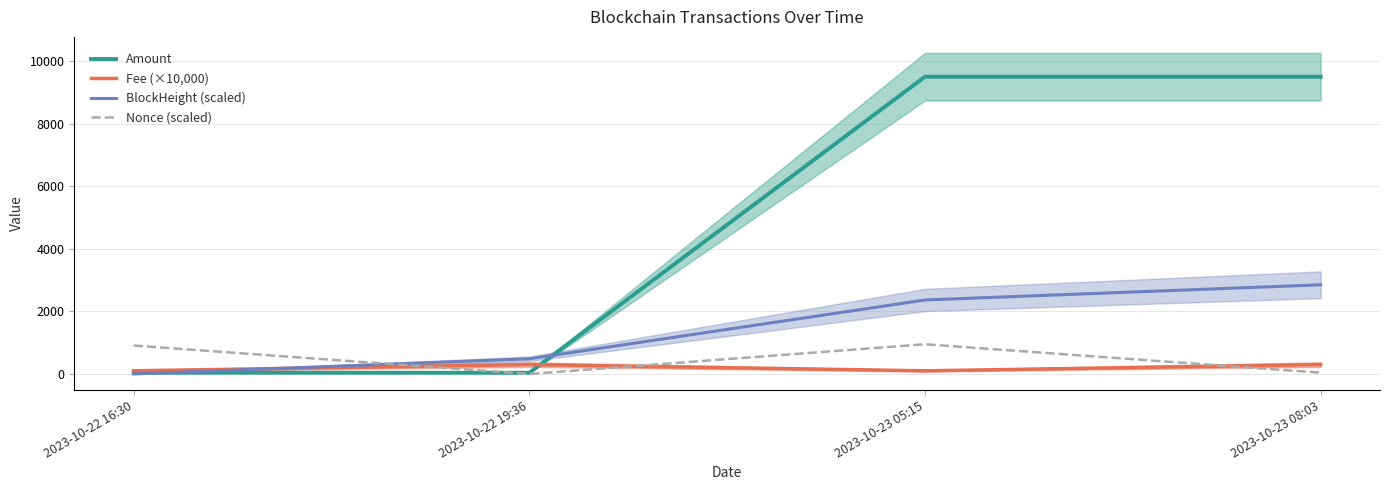

Which category has the highest value across all series?

2023-10-23 05:15